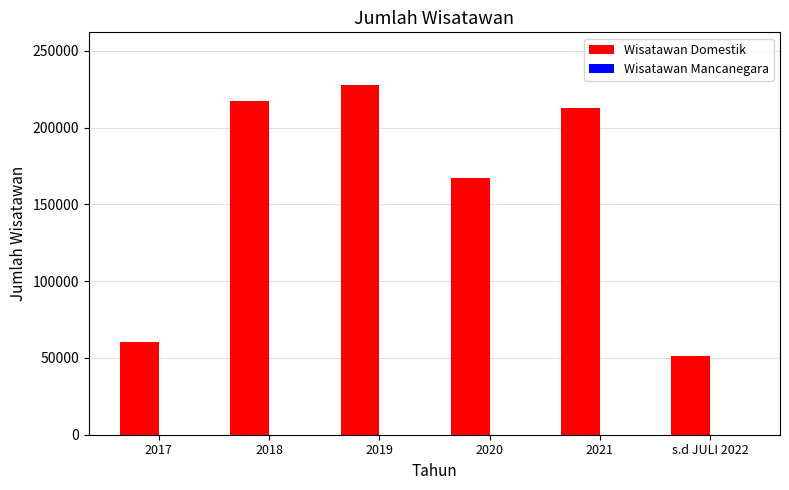

At which category is the sum across all series the highest?

2019